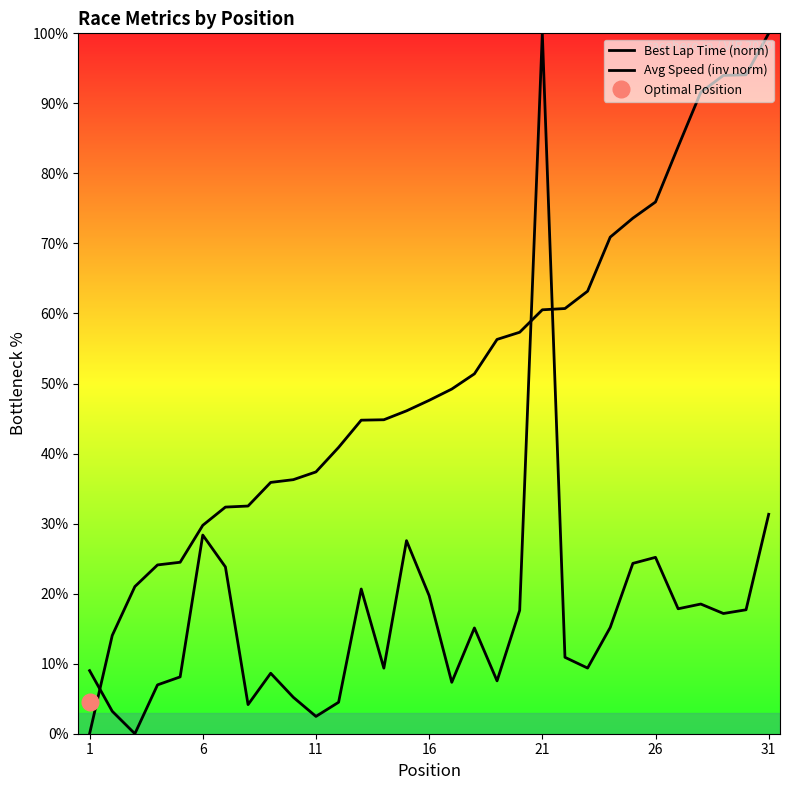

Is it true that Avg Speed (inv norm) equals 2.5 at 21?

False